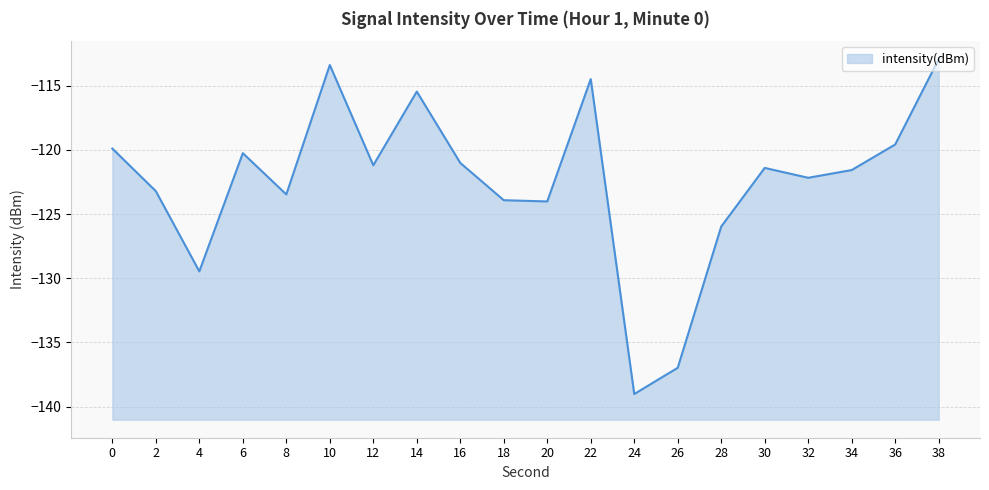

What is the average value?

-122.5